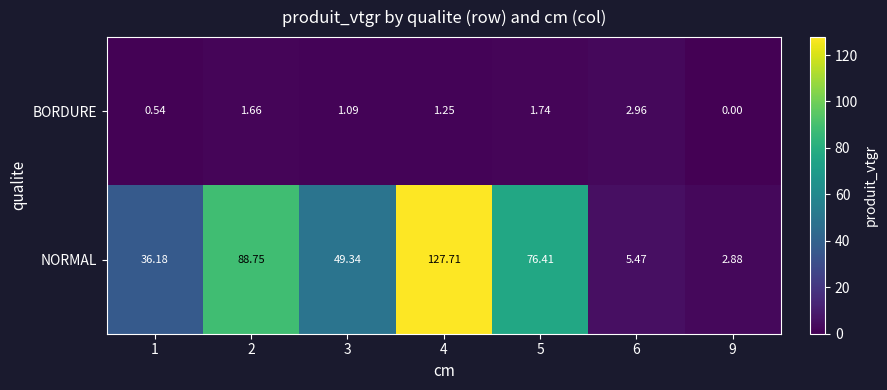

At how many categories does at least one series exceed 41?

4